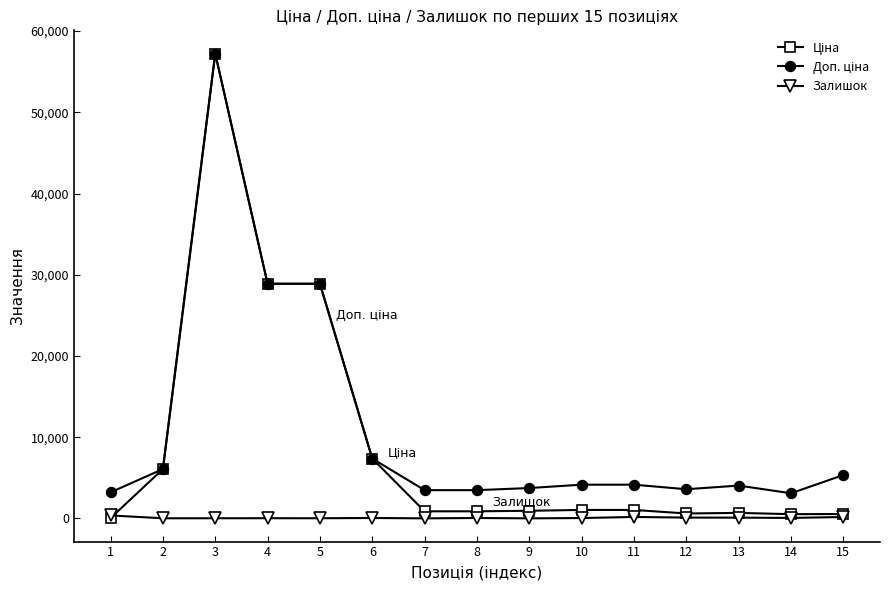

How many lines are shown in the chart?

3